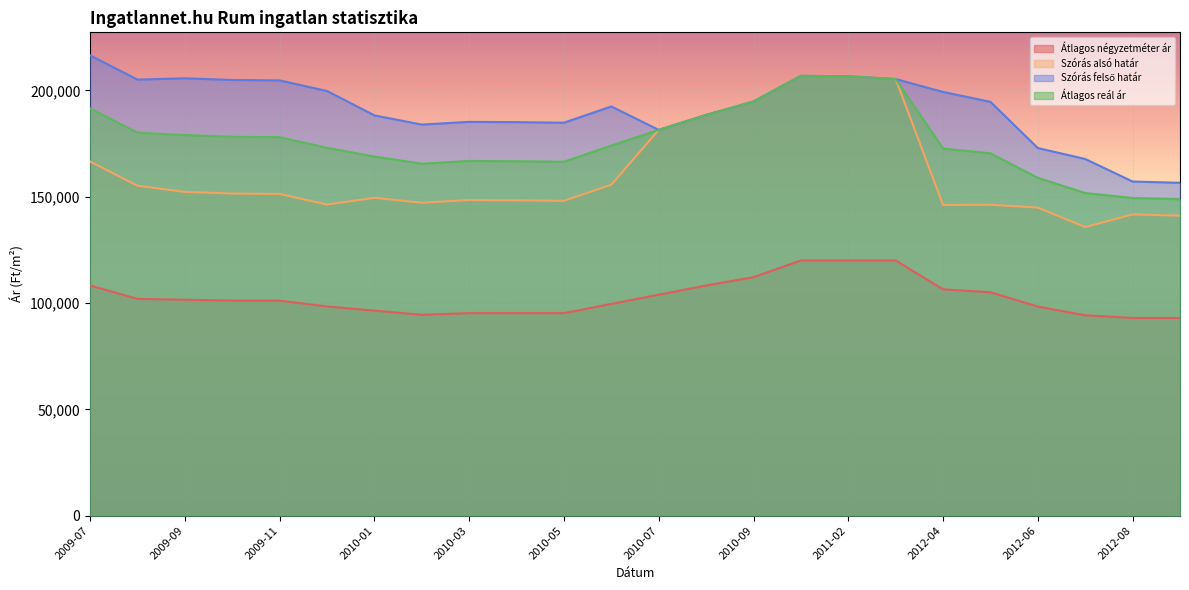

Is the value of Átlagos reál ár at 2012-09 greater than the value of Átlagos négyzetméter ár at 2012-08?

Yes